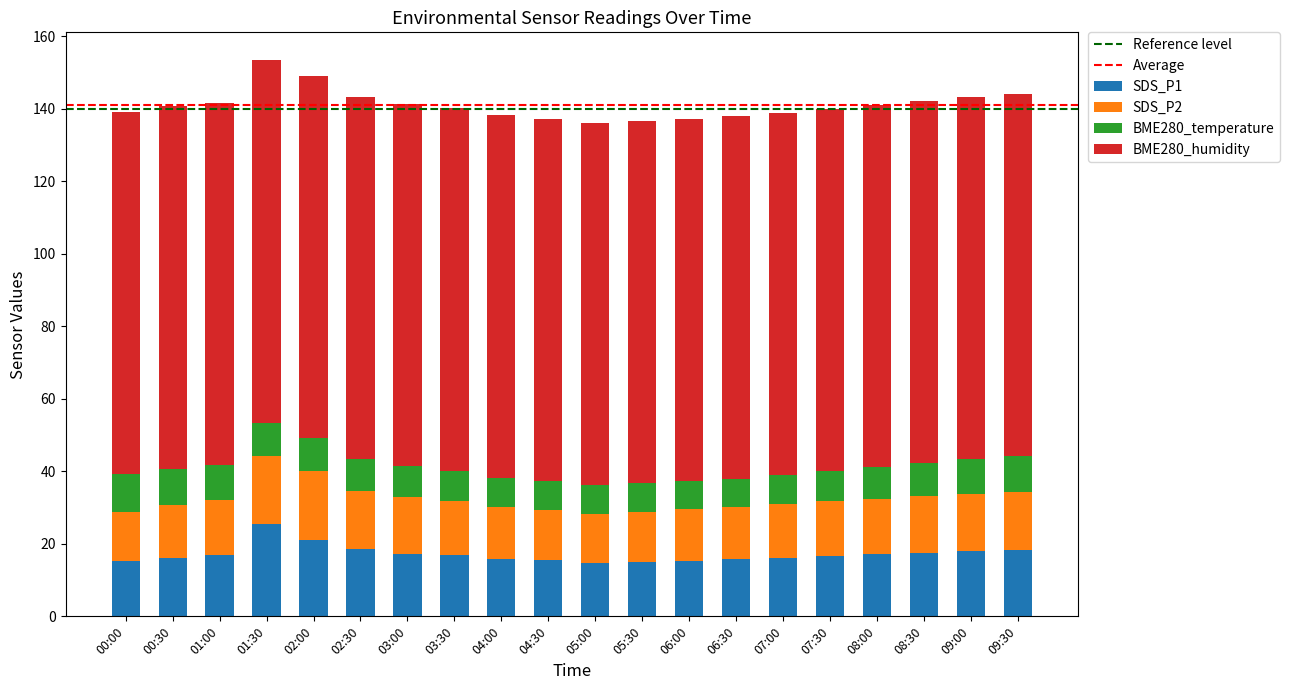

What is the difference between the maximum and minimum values in the SDS_P1 series?

10.7